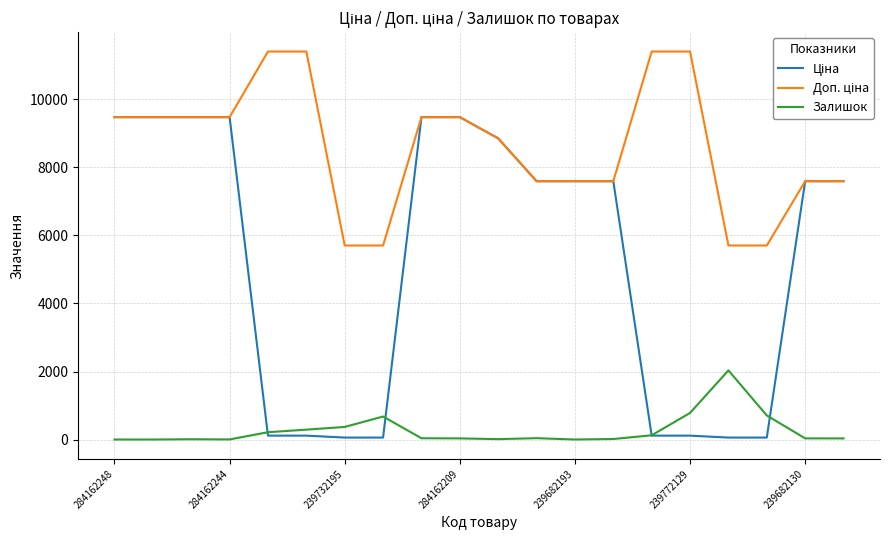

What is the maximum value shown in the chart?

11410.0